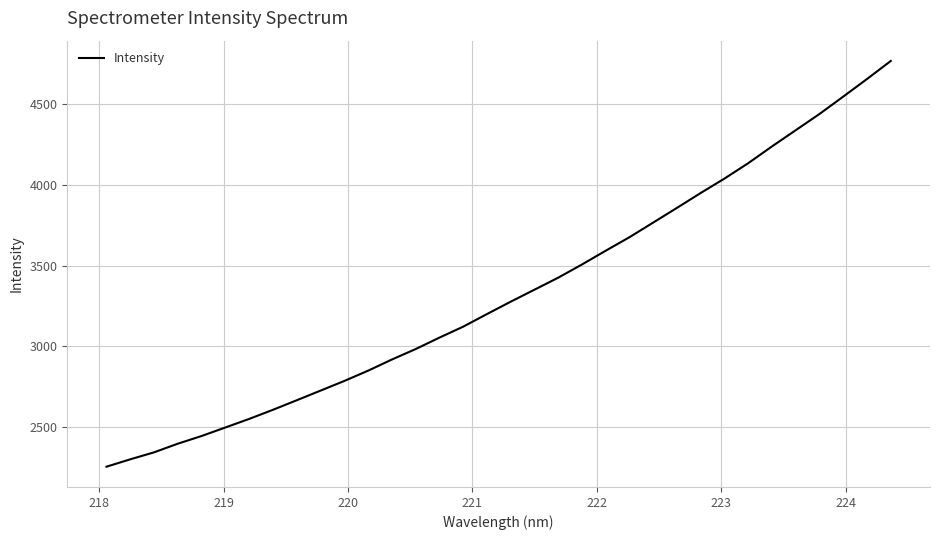

What is the difference between the maximum and minimum values?

2515.9